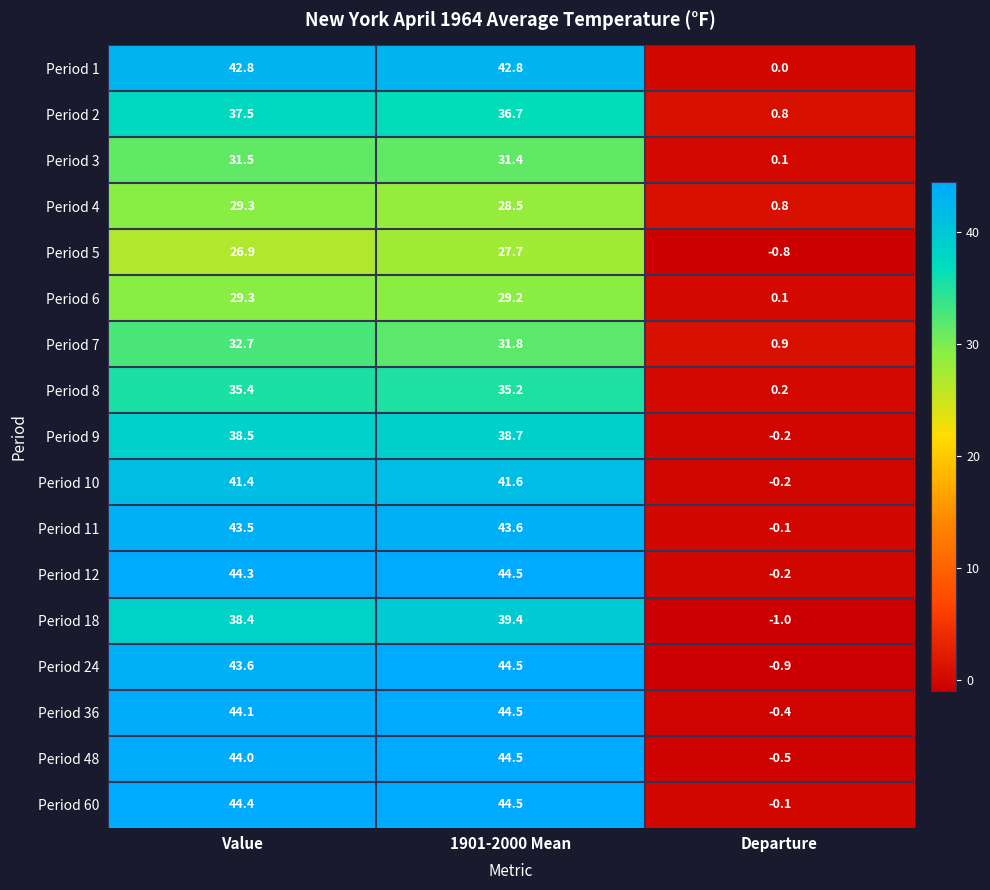

Between 1901-2000 Mean and Departure, which series saw the biggest shift?

Period 24